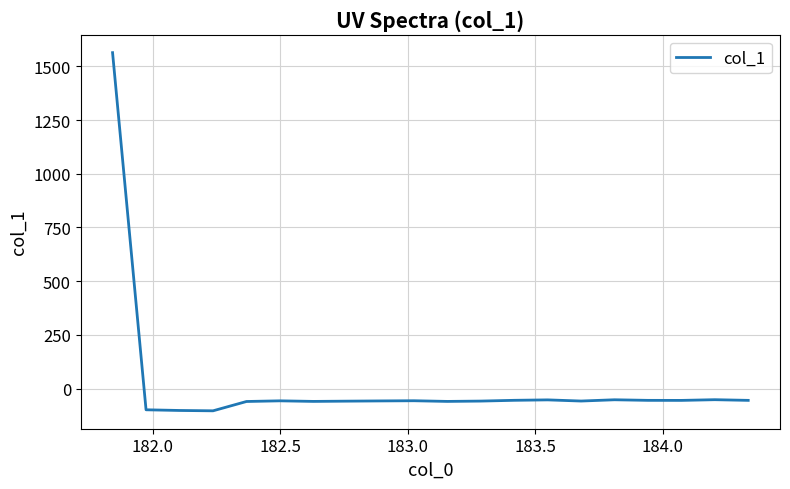

What is the maximum value shown in the chart?

1563.7